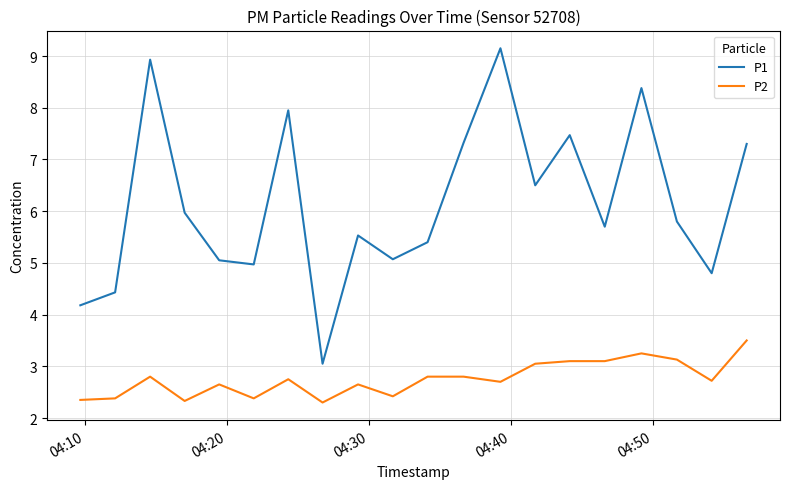

True or false: P1 and P2 intersect in this chart.

False